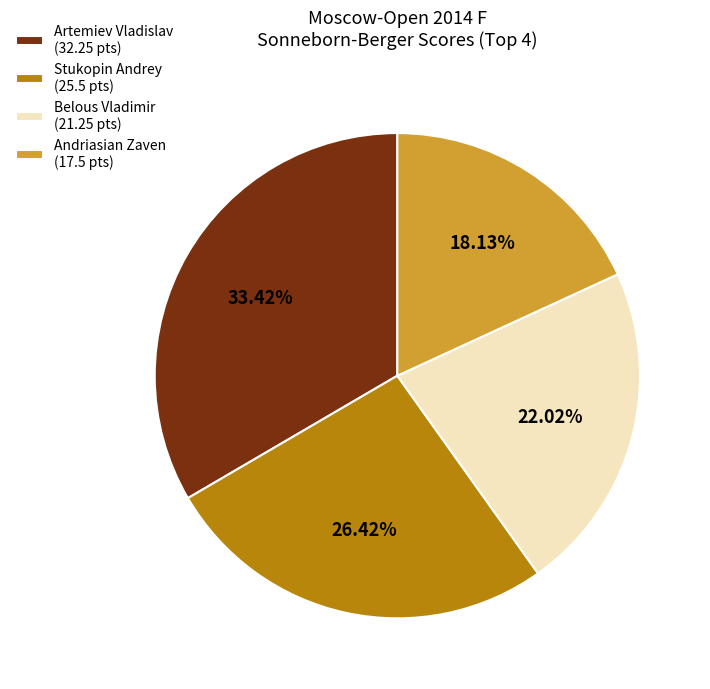

Rank the categories by value from highest to lowest.

Artemiev Vladislav (32.25 pts), Stukopin Andrey (25.5 pts), Belous Vladimir (21.25 pts), Andriasian Zaven (17.5 pts)